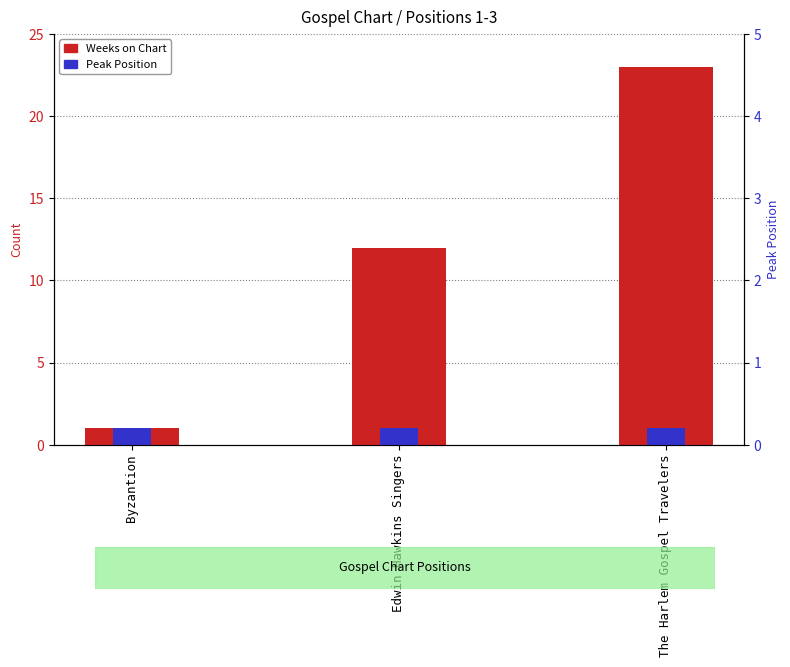

List the series in order of their peak value, highest first.

Weeks on Chart, Peak Position